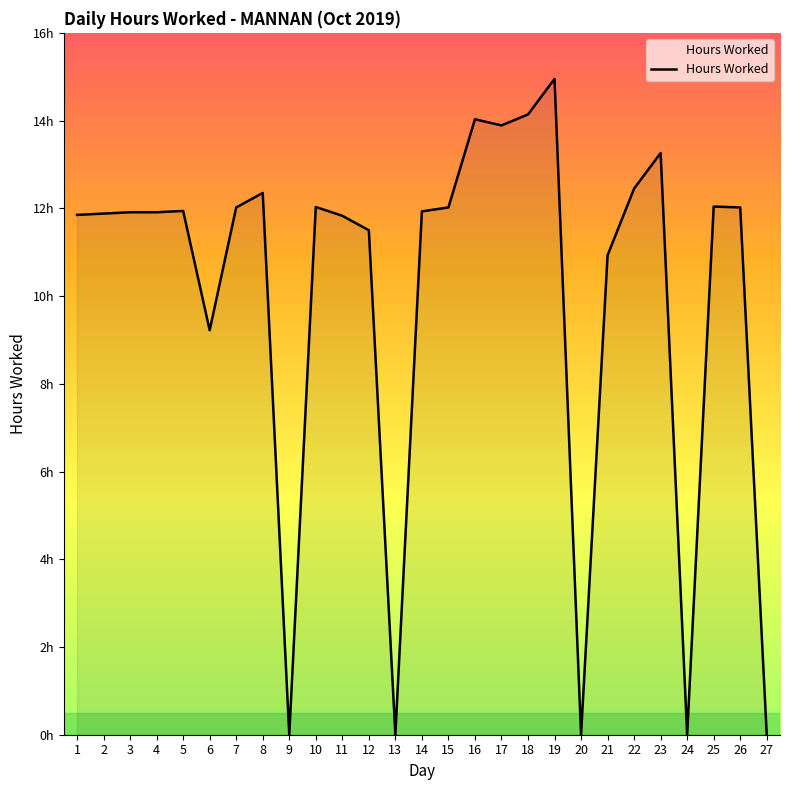

Does the chart display data point markers on the line(s)?

No